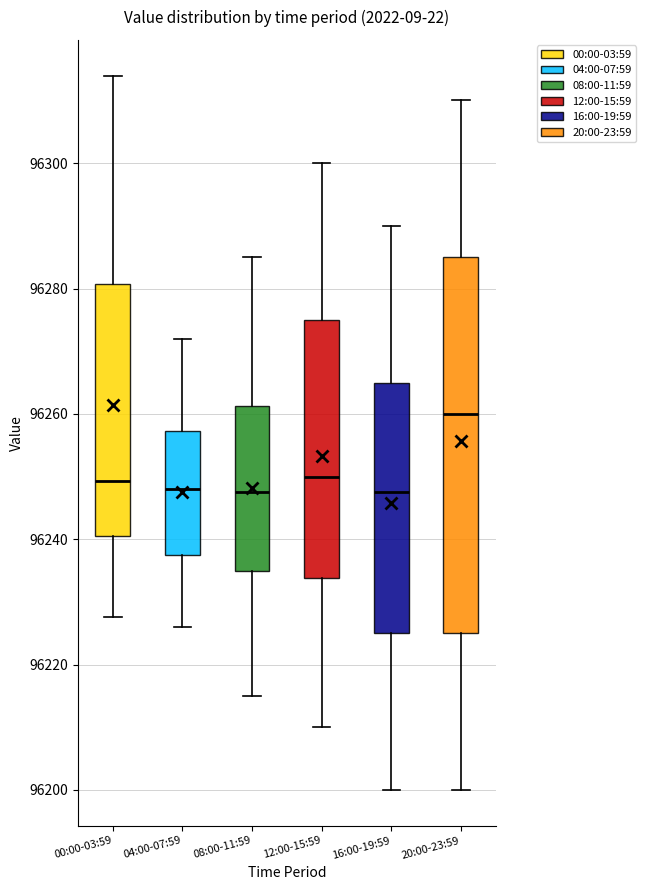

Where does the upper whisker of the box for 00:00-03:59 end on the y-axis? The values are not printed on the chart, so give them approximately, as read against the axis.

96314